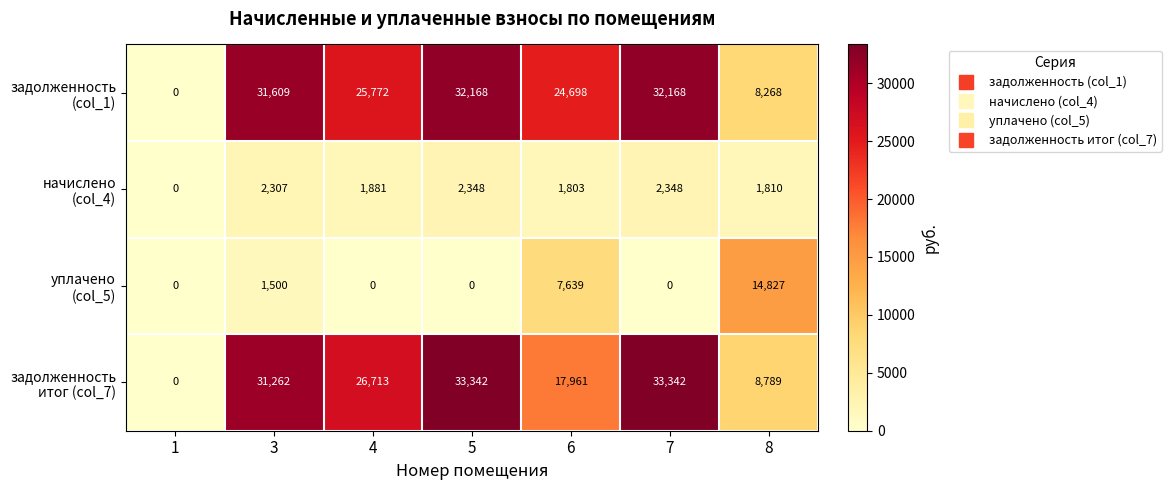

At how many categories does at least one series exceed 17549?

5